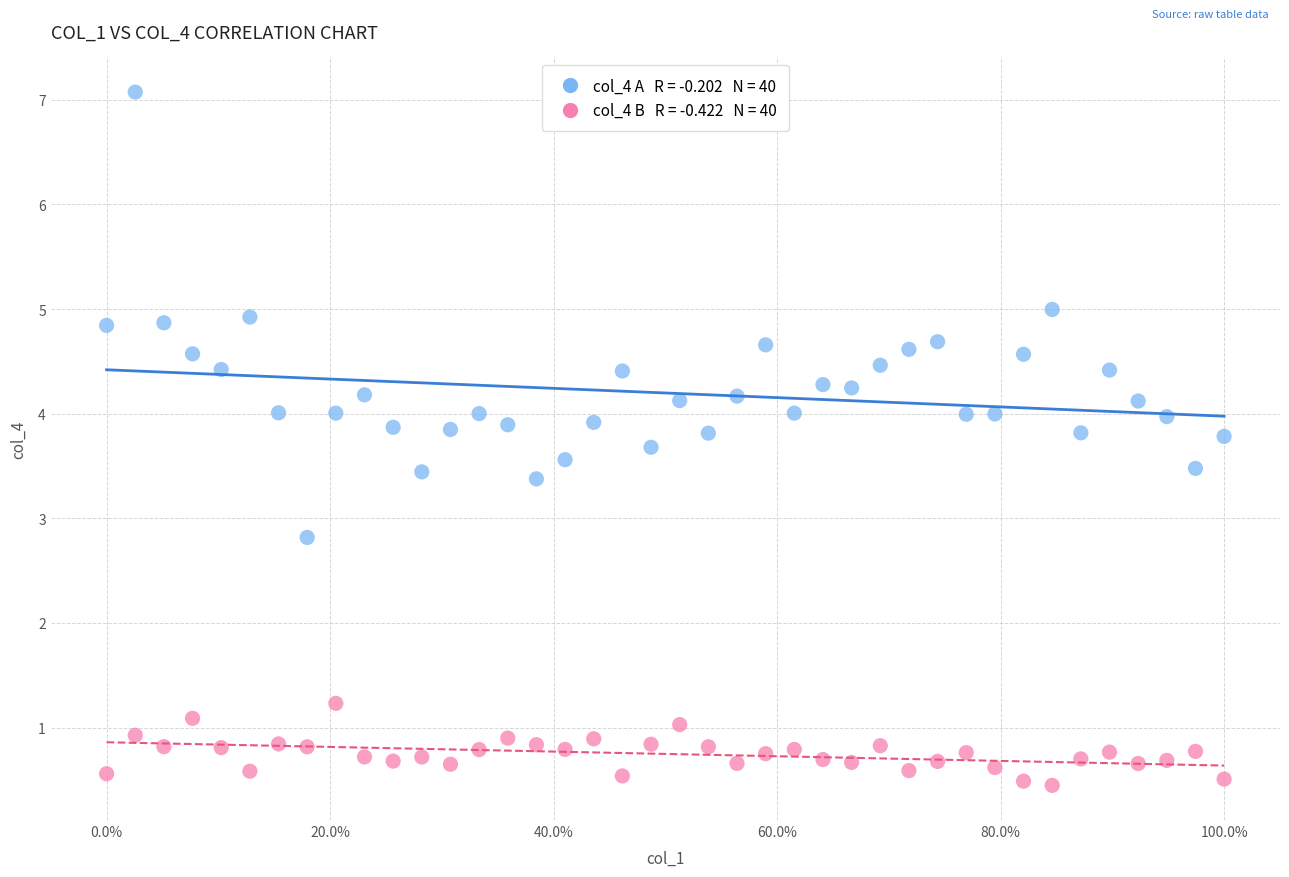

Across all data points, what is the range of X values (max minus min)?

1.0